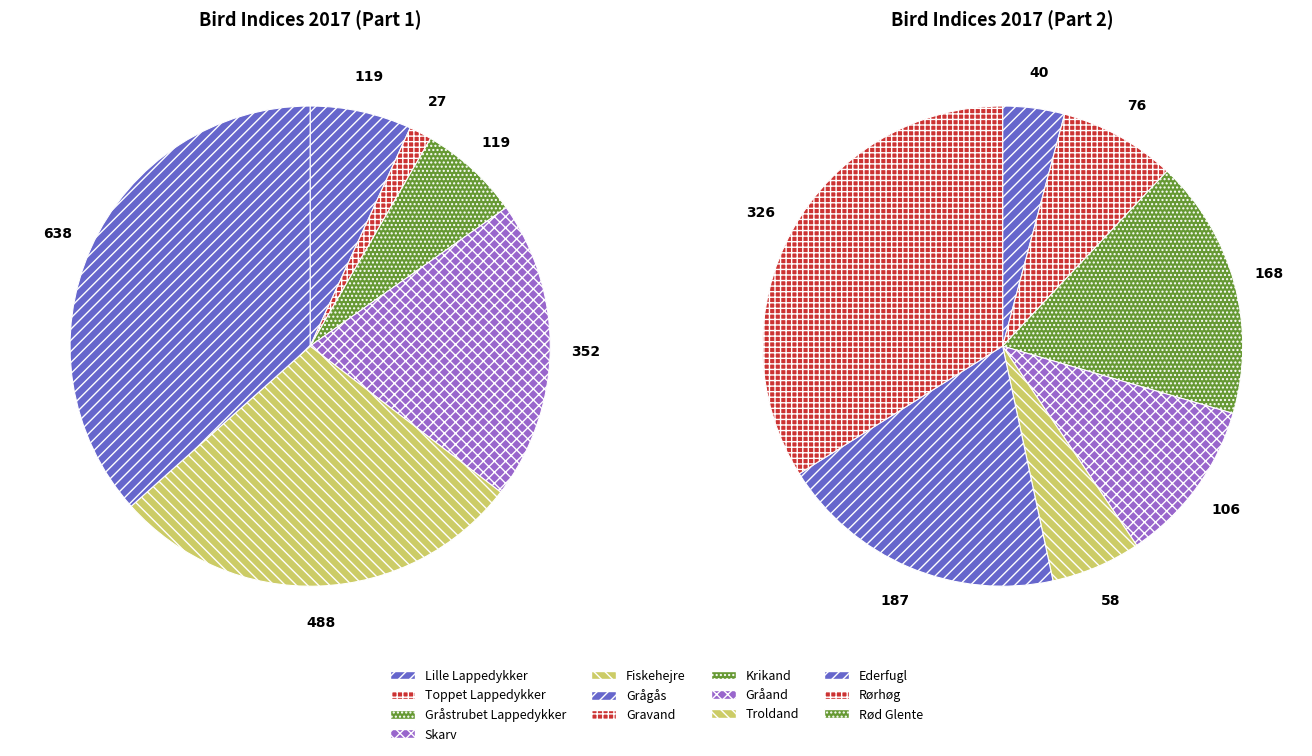

Is there a majority slice in this chart?

No